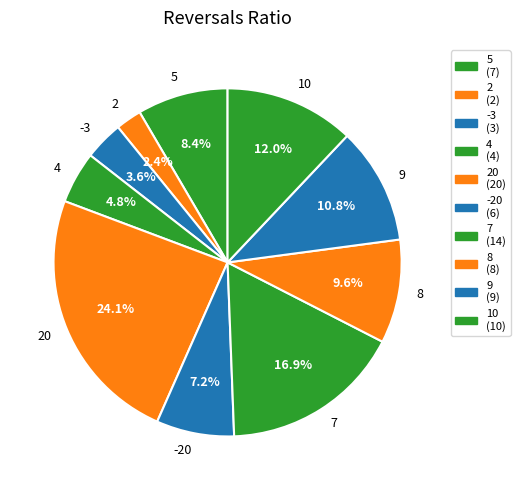

Is it true that 10 is 12% of the pie?

True